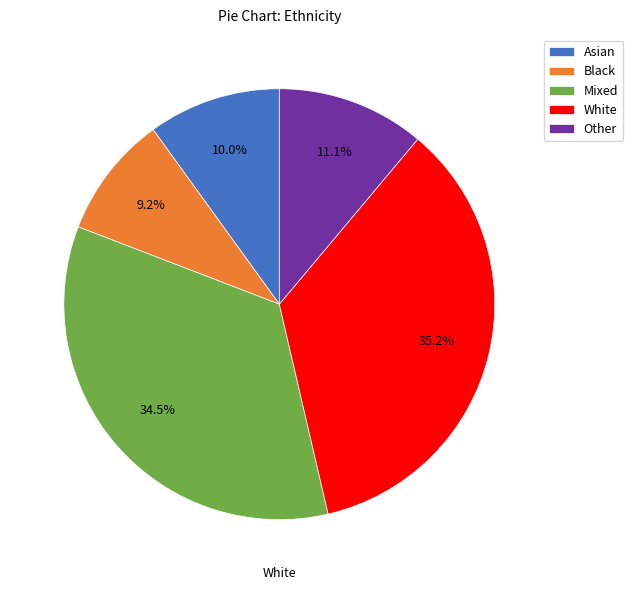

To the nearest percent, what percentage of the pie is Mixed?

34%